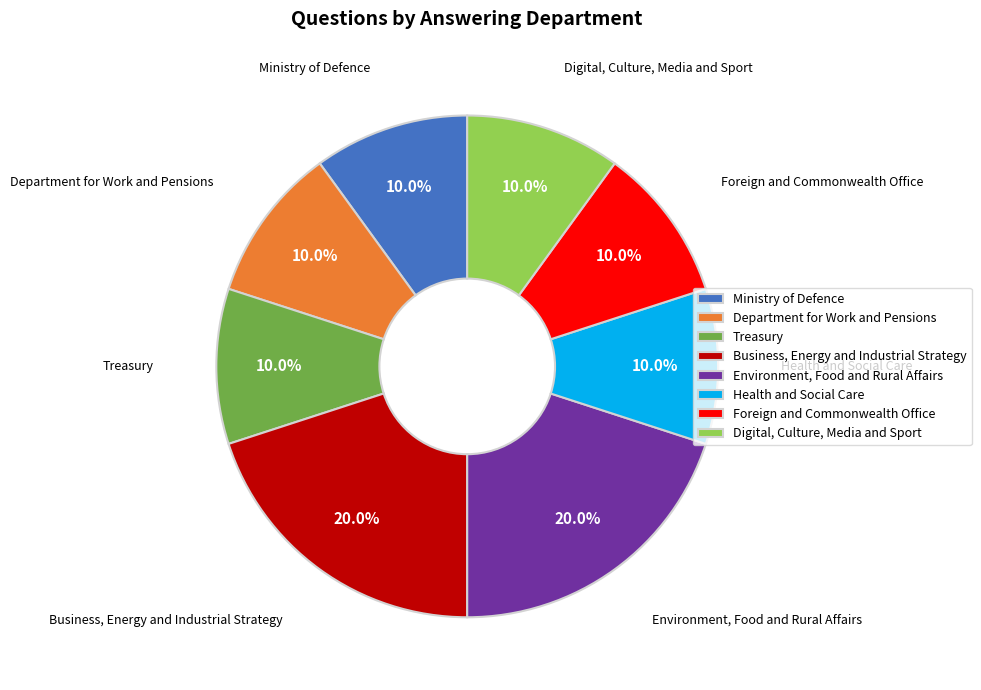

Is the sum of Environment, Food and Rural Affairs and Department for Work and Pensions greater than half?

No